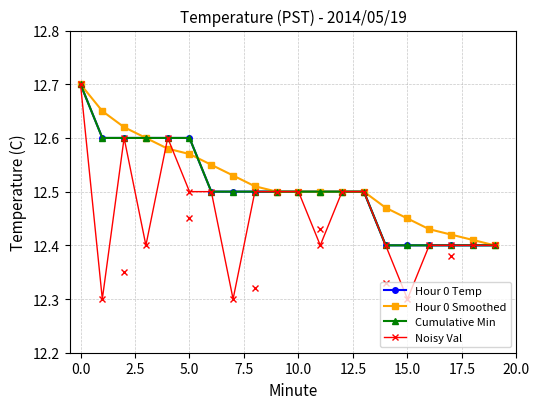

Between 15 and 11, which is larger?

11